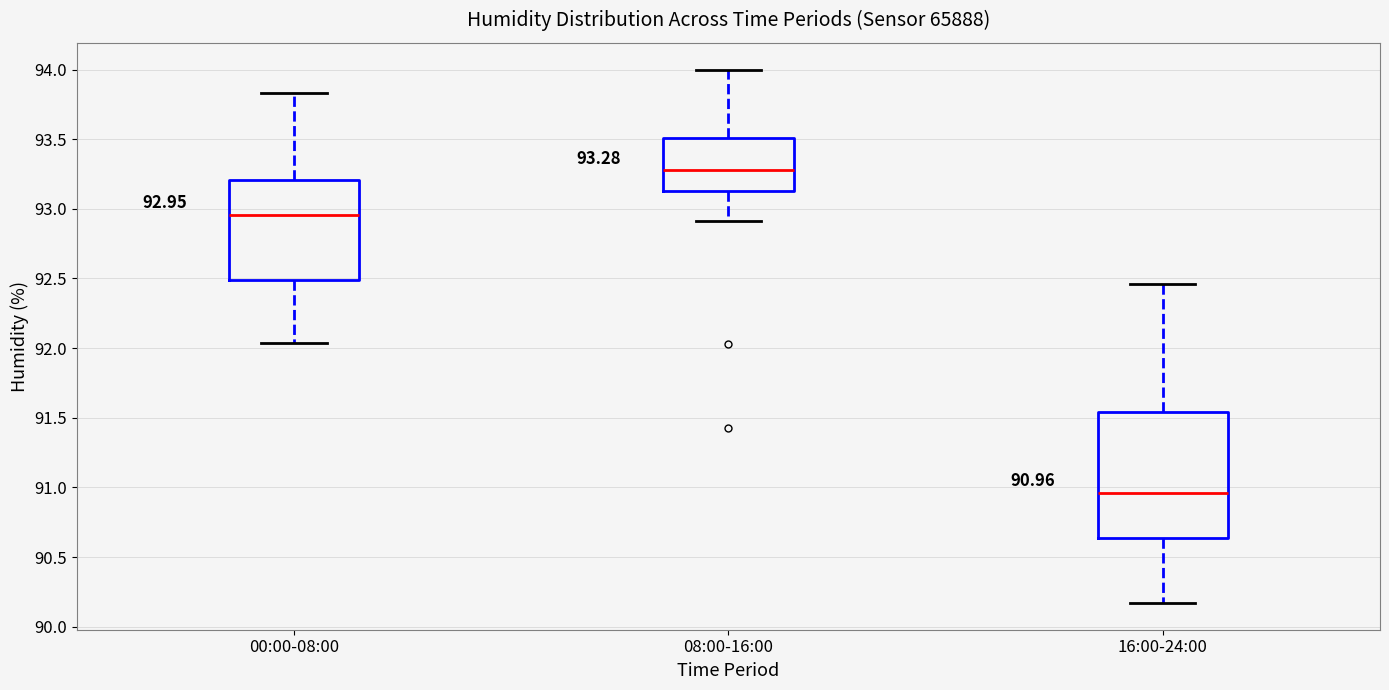

Which box has the lowest median line?

16:00-24:00